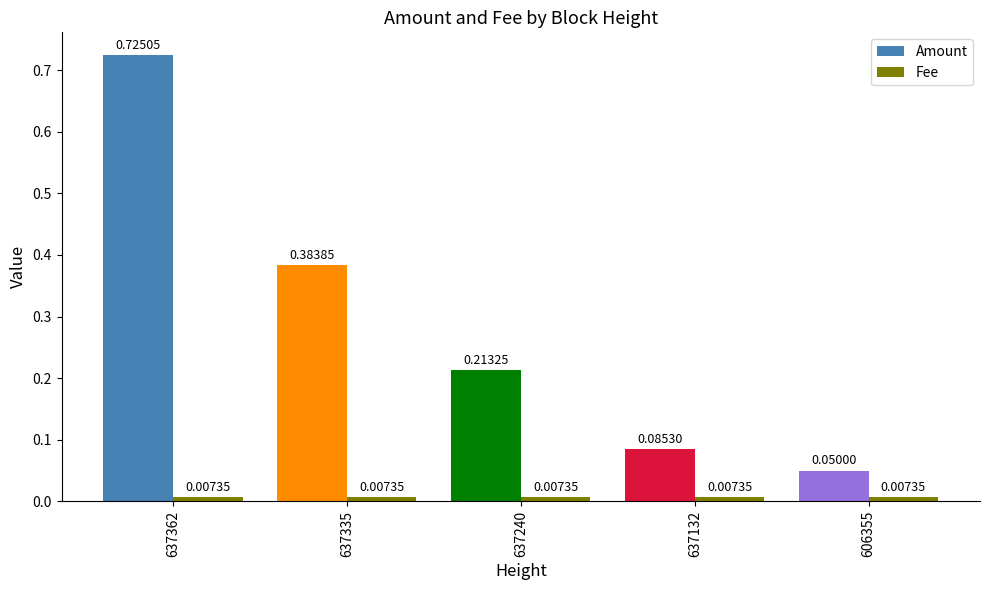

Between 637335 and 637132, which series saw the biggest shift?

Amount